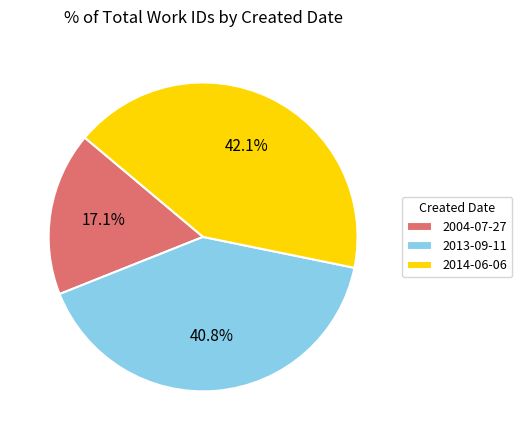

To the nearest percent, what is the difference between the largest and smallest slice percentages?

25%